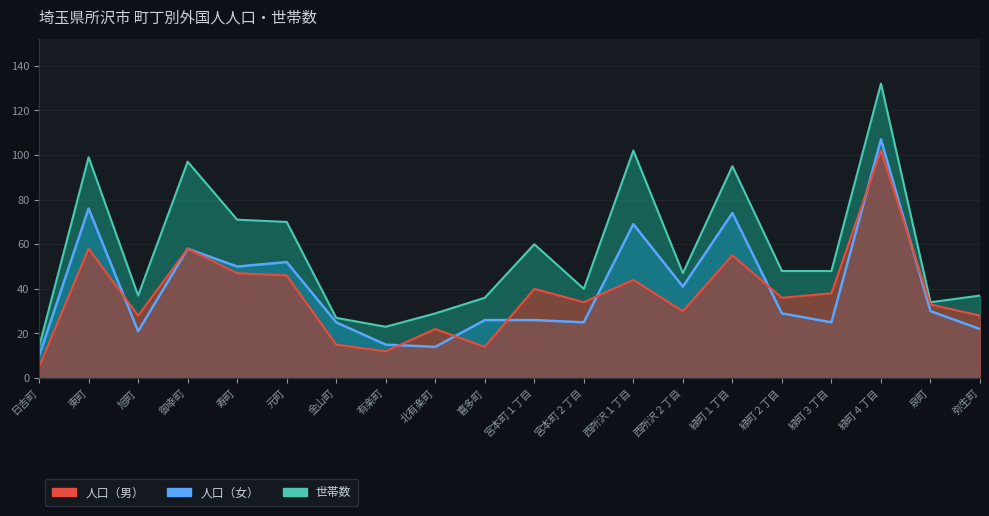

Which series ends up on top after the final intersection of 人口（男） and 人口（女）?

人口（男）